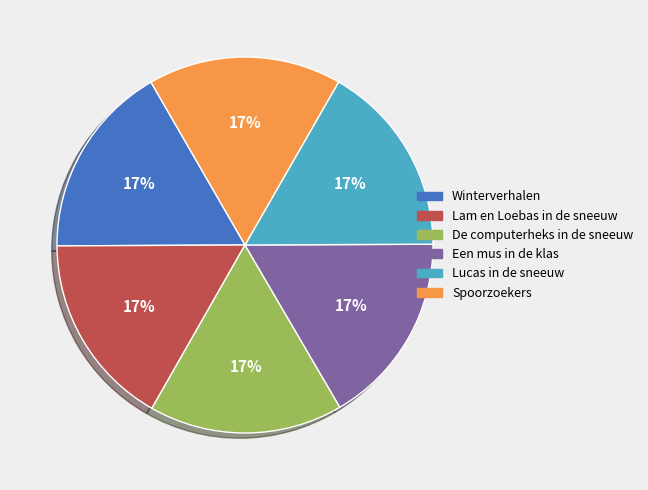

Is Winterverhalen the majority of the pie?

No